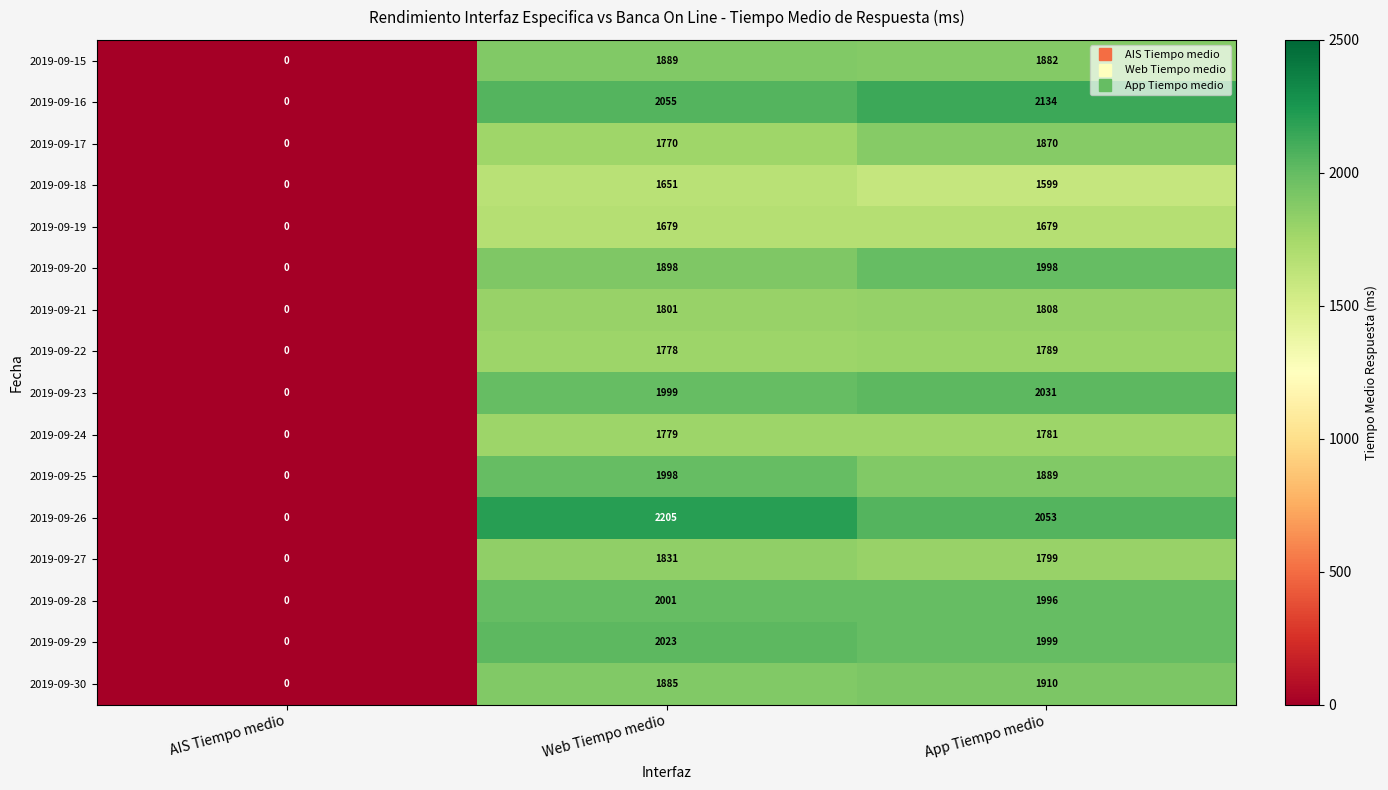

Where is 2019-09-25 nearest to the value 999?

App Tiempo medio